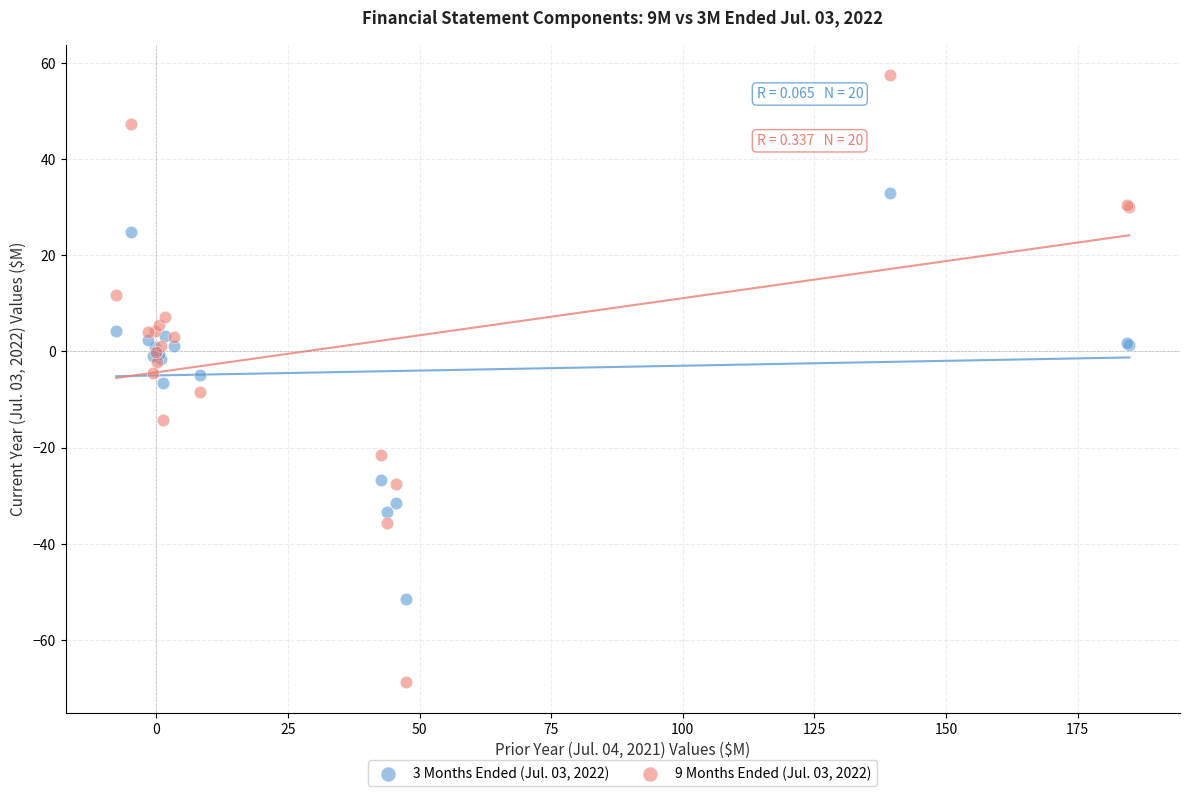

What is the X range (max minus min) for the scatter plot?

192.4